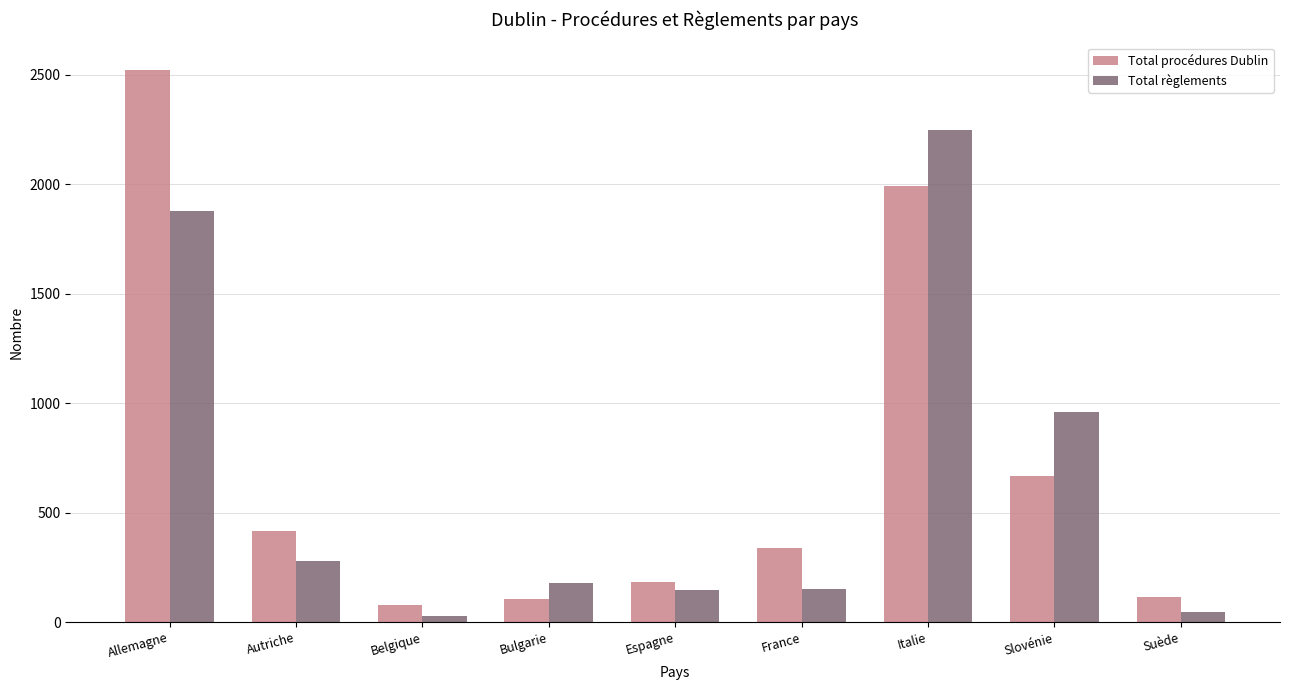

What is the sum of the Total procédures Dublin values at Allemagne and Bulgarie?

2627